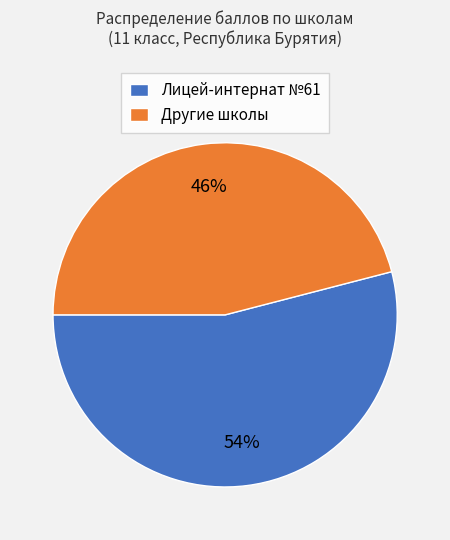

Rank the categories by value from lowest to highest.

Другие школы, Лицей-интернат №61